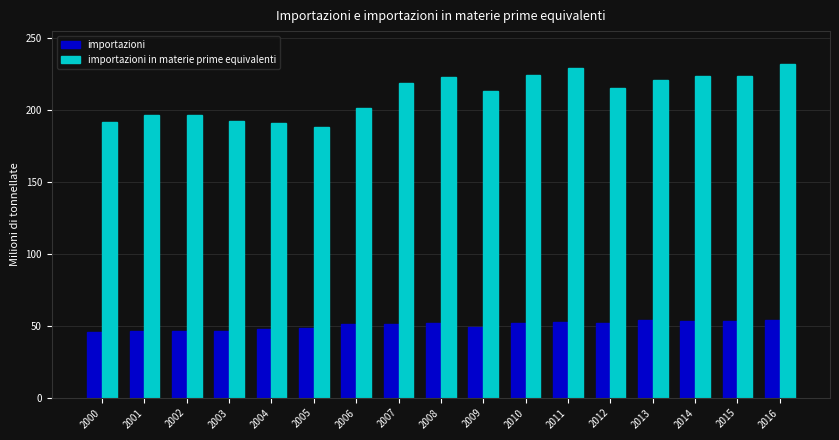

What is the sum of all importazioni values?

856.9